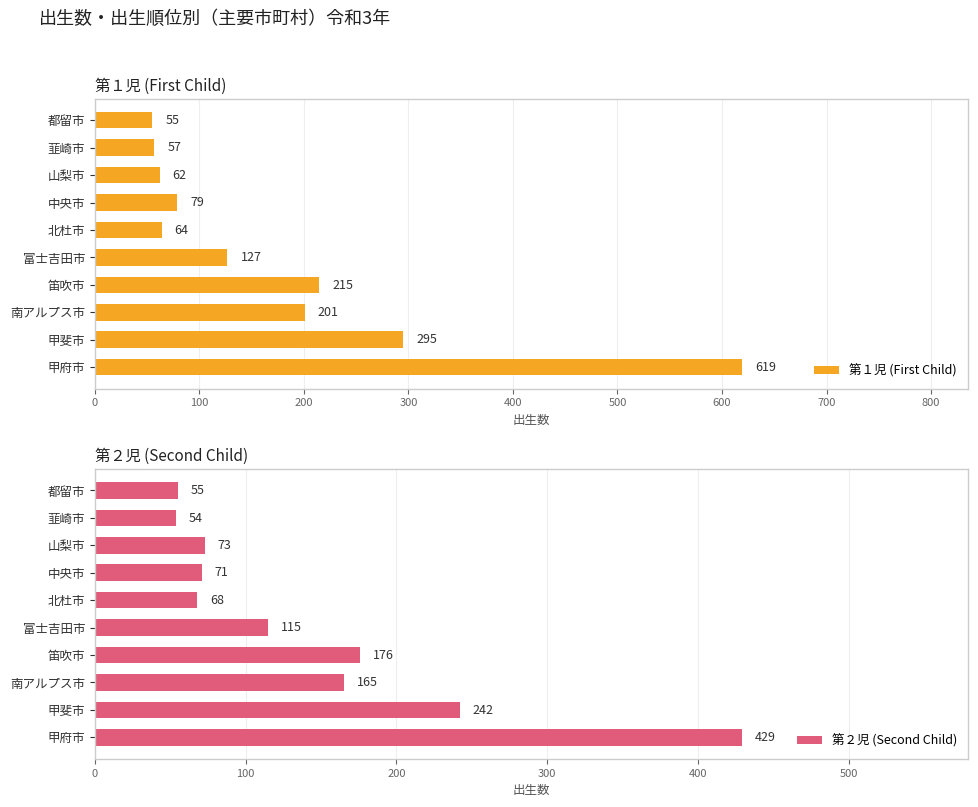

The value of 第２児 (Second Child) at 甲斐市 is 161. True or false?

False